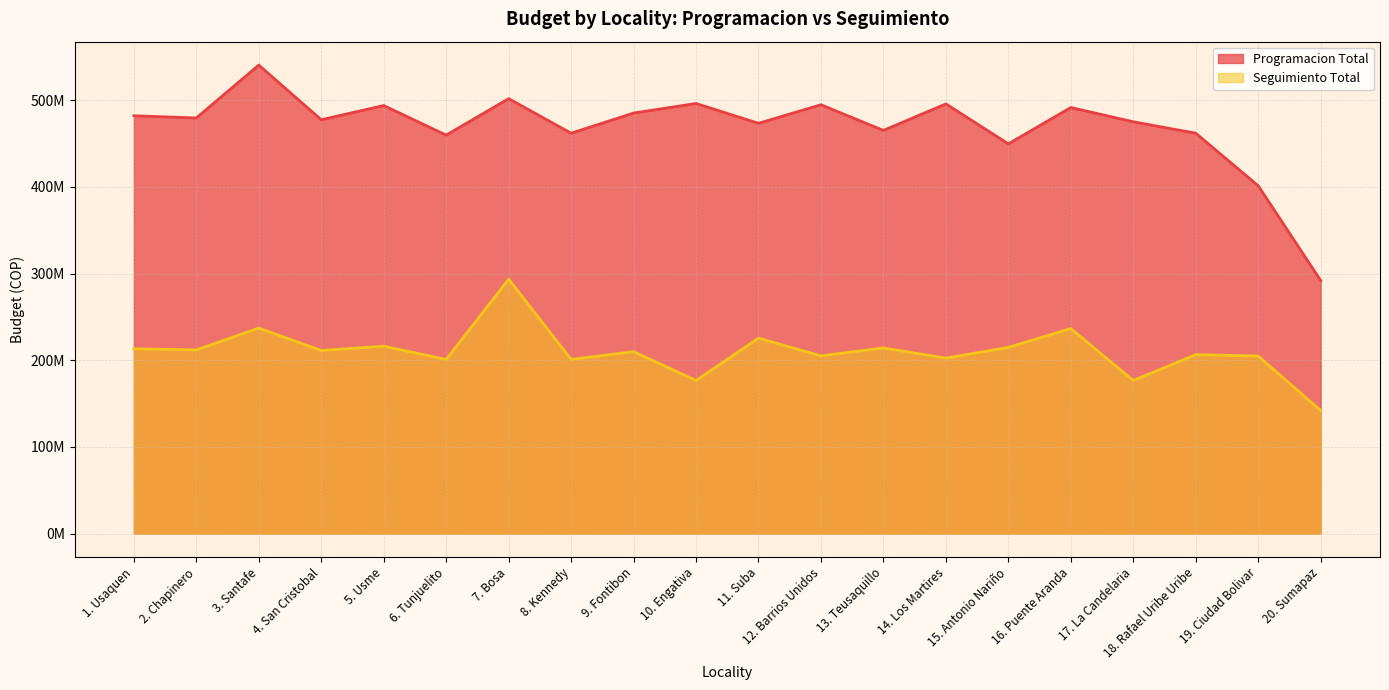

At 6. Tunjuelito, list the series in order from smallest to largest.

Seguimiento Total, Programacion Total